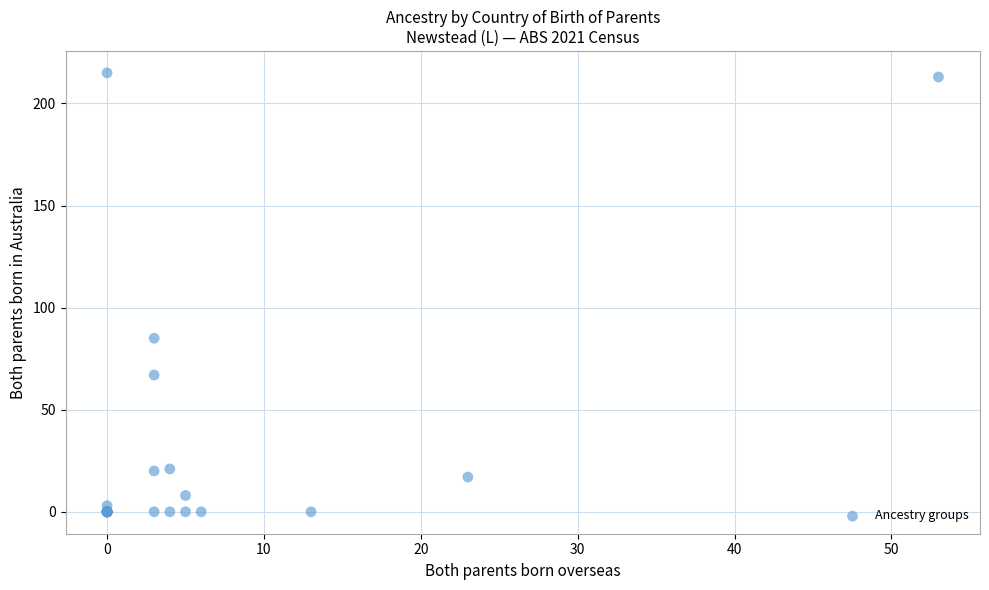

What Y value in the scatter plot is closest to 107?

85